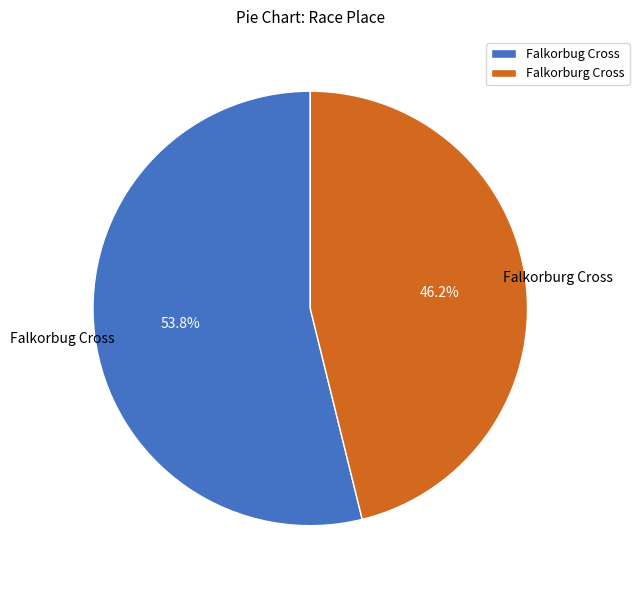

Is it true that Falkorbug Cross is 54% of the pie?

True